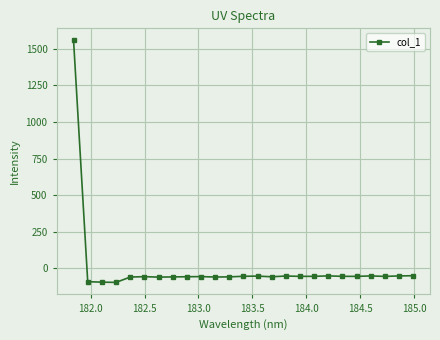

True or false: there are more than 2 points higher than both neighbors.

True